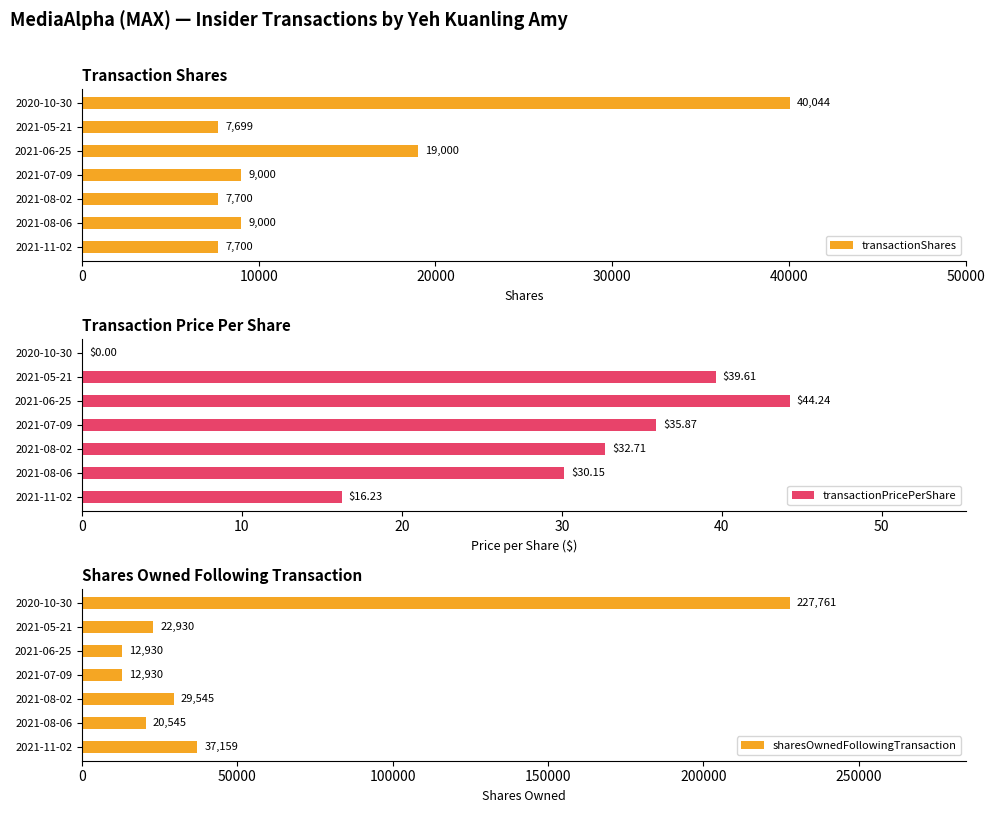

How many bars are there in each group?

3